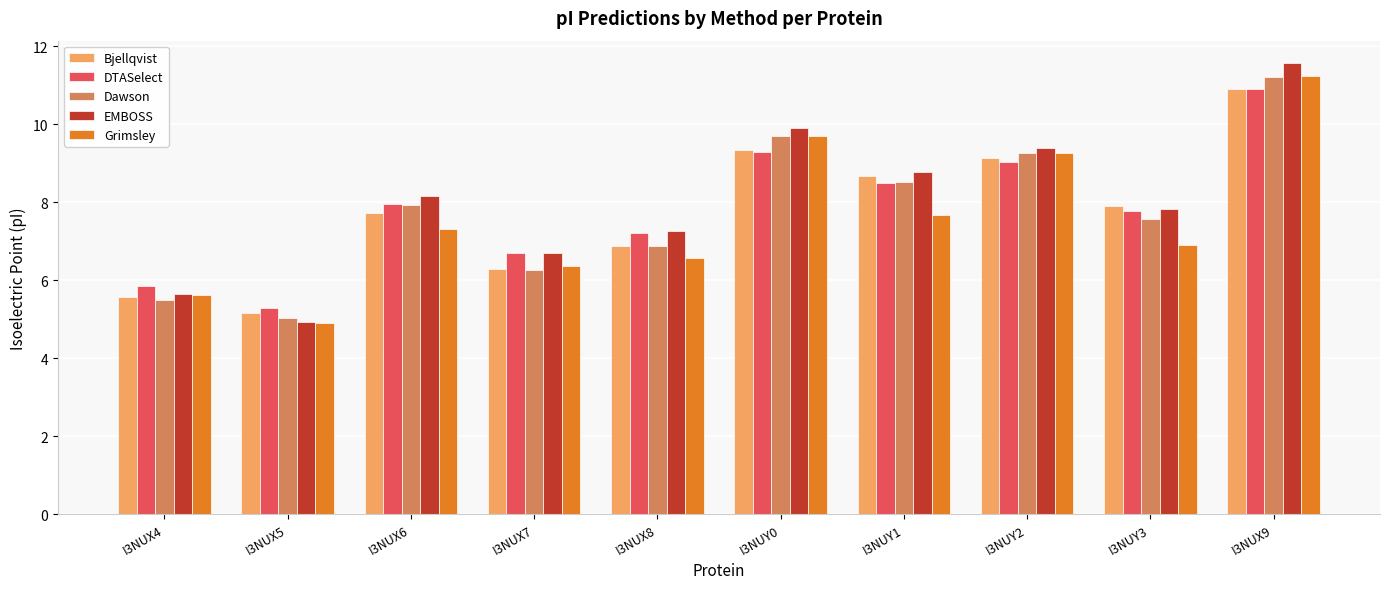

What is the average value of the EMBOSS series?

8.0